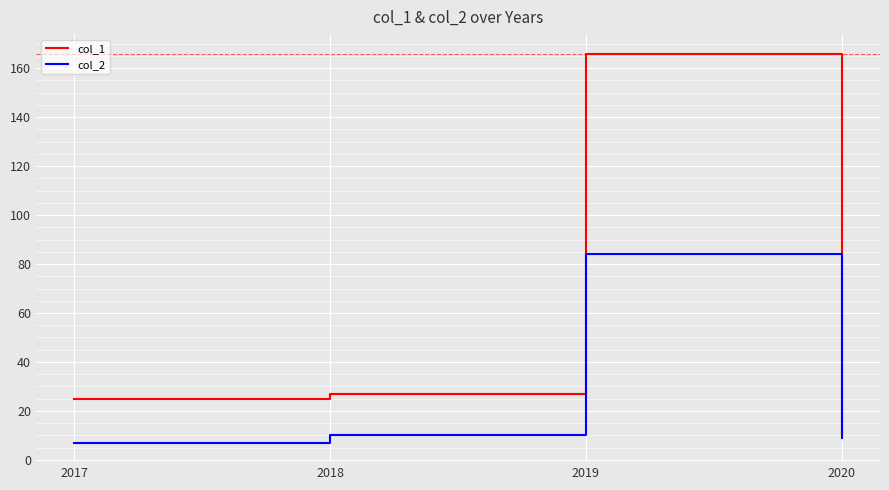

Which series has the widest spread of values?

col_1